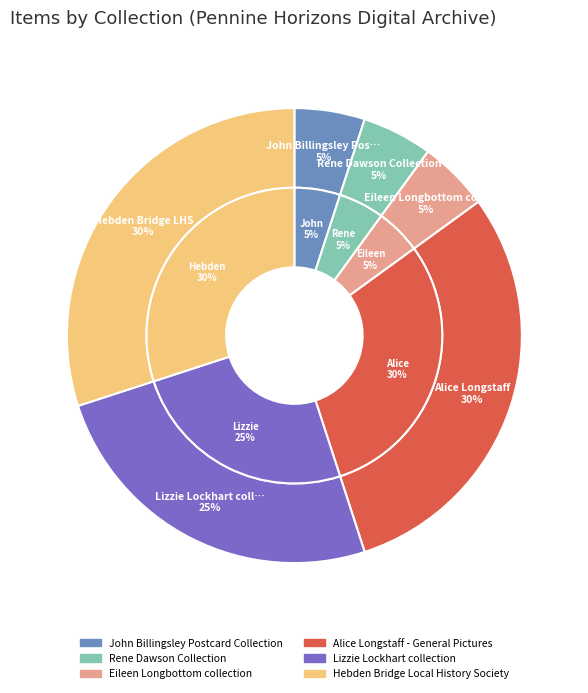

Between Rene Dawson Collection and Eileen Longbottom collection, which is larger?

Rene Dawson Collection